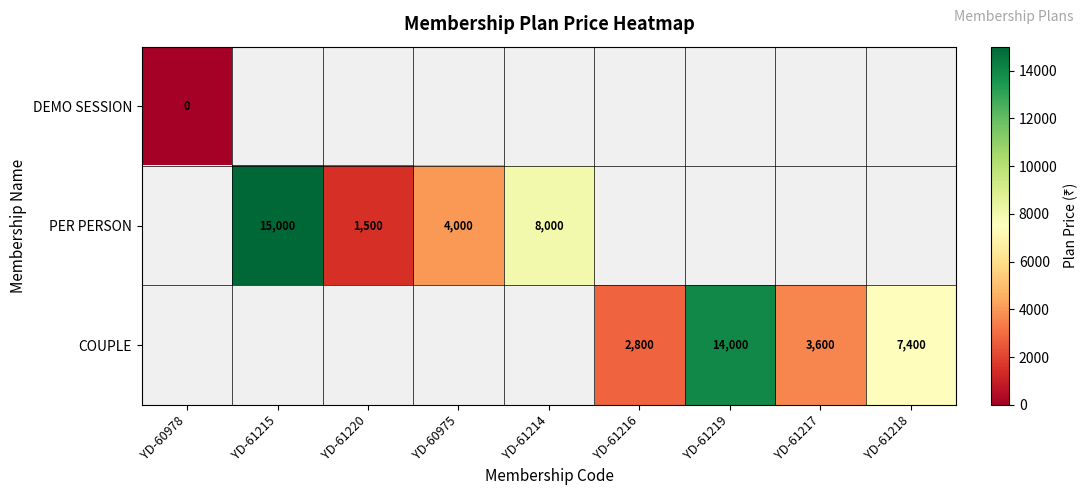

Is the value of PER PERSON at YD-60975 greater than the value of DEMO SESSION at YD-60978?

Yes